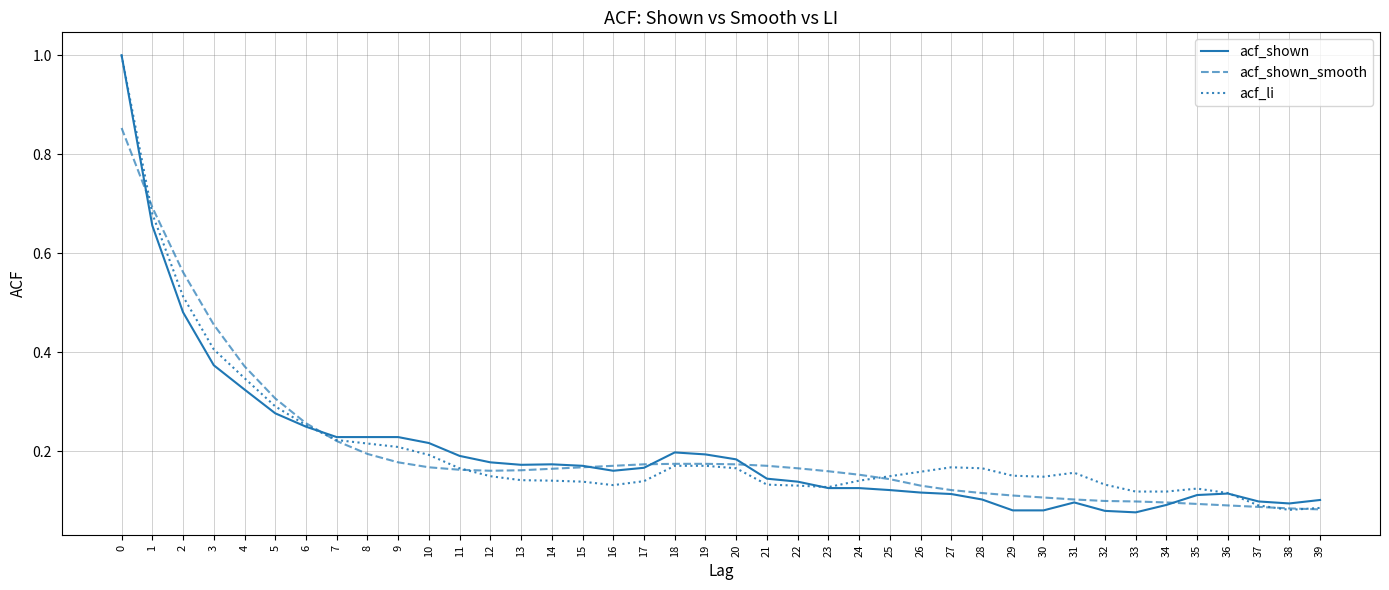

After their last crossing, which series has the higher values: acf_shown or acf_shown_smooth?

acf_shown